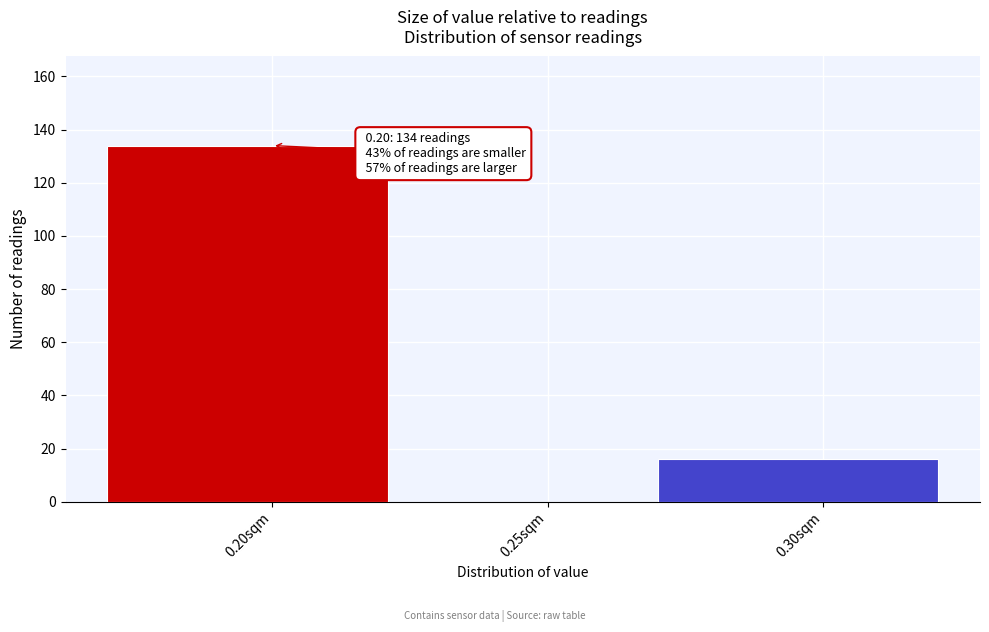

Reading left to right, extract all data points from this chart.

0.20sqm=134	0.25sqm=0	0.30sqm=16